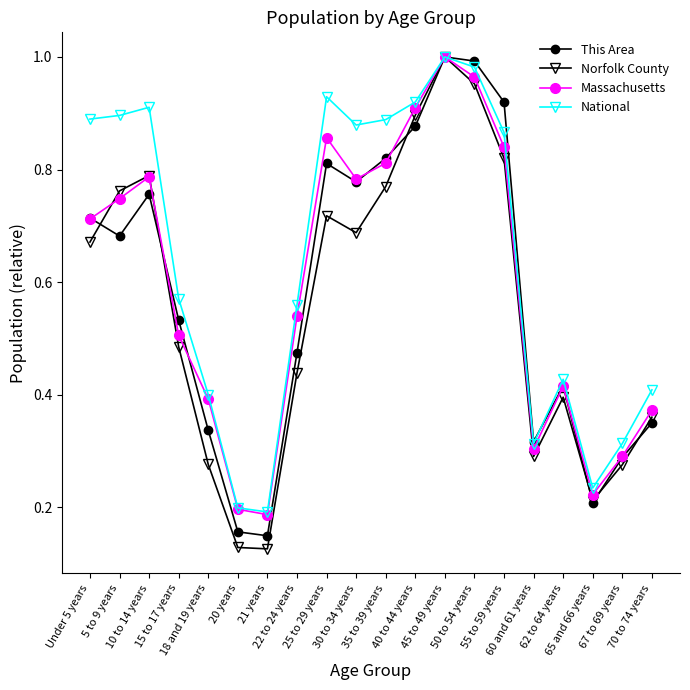

How many interior local peaks does the Massachusetts series have?

4